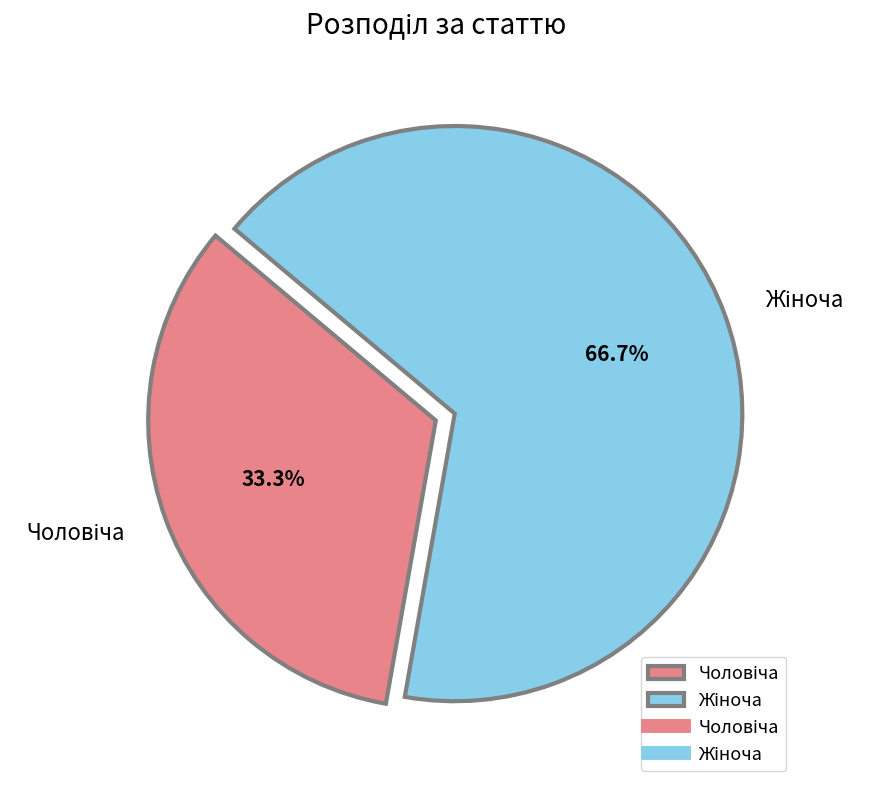

Does any single category account for the majority?

Yes